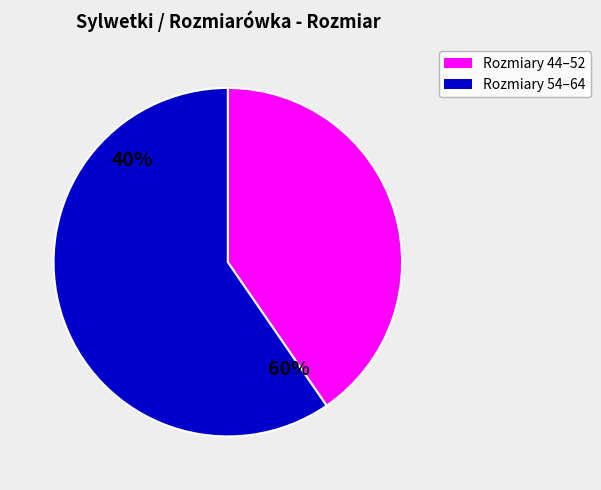

Is it true that 48 is 18% of the pie?

False